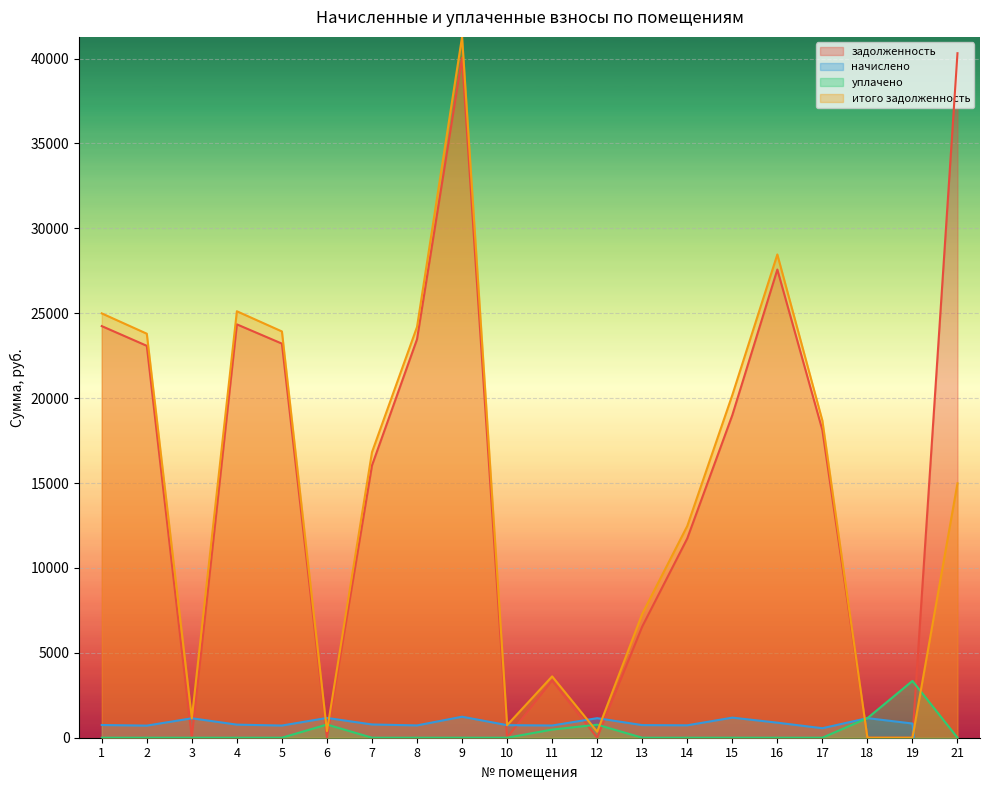

Which series has the largest total across all categories?

задолженность